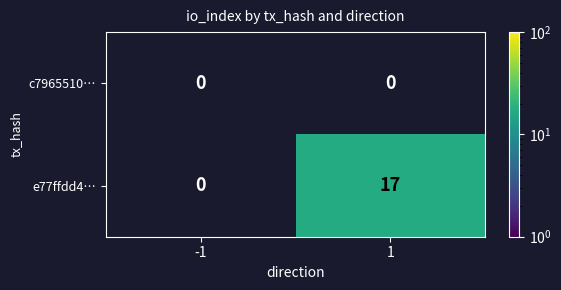

Which series has the largest total across all categories?

e77ffdd4…